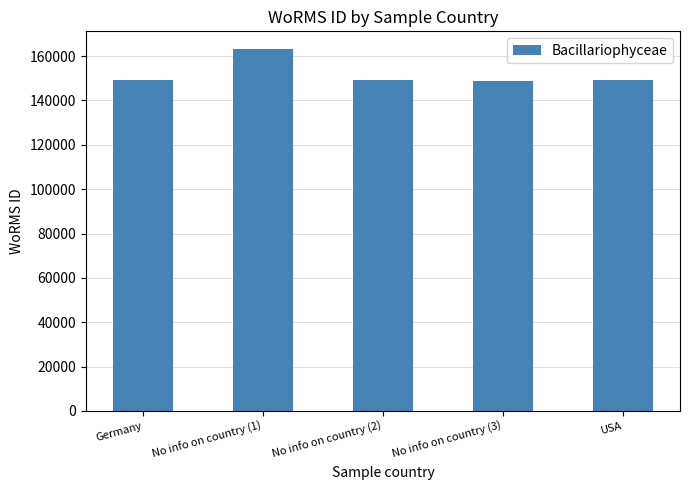

Approximately how many times larger is the value at USA compared to No info on country (2)?

1.0